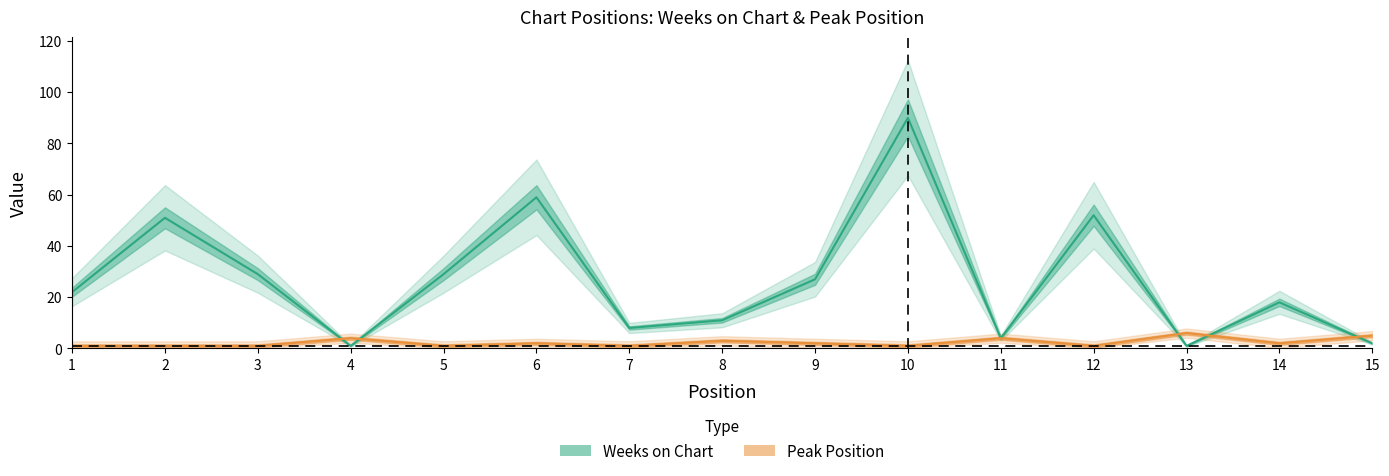

Where is Peak Position nearest to the value 3?

8